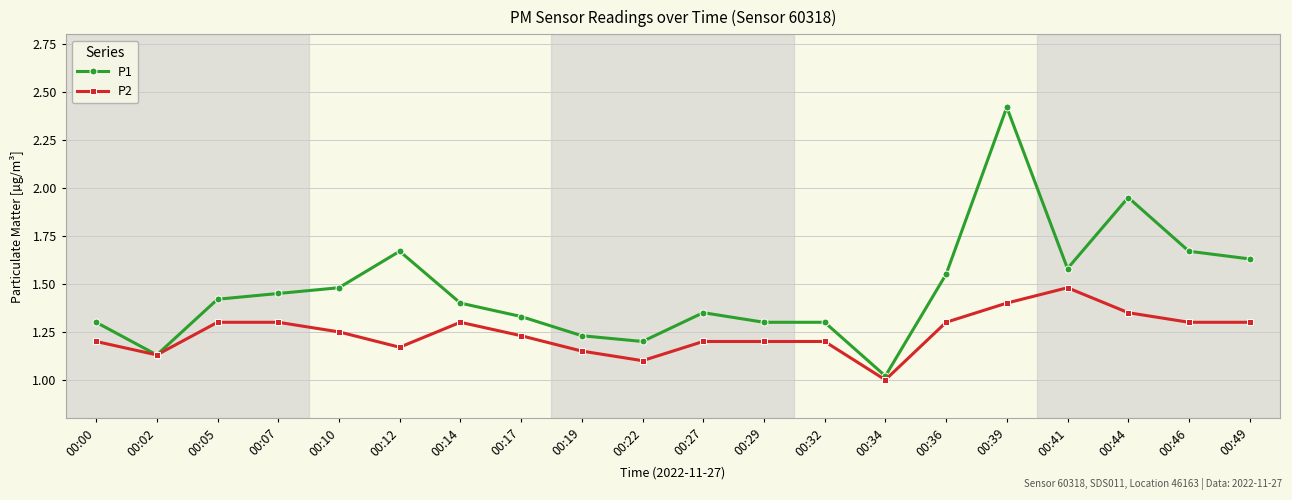

List the series in order of their peak value, lowest first.

P2, P1